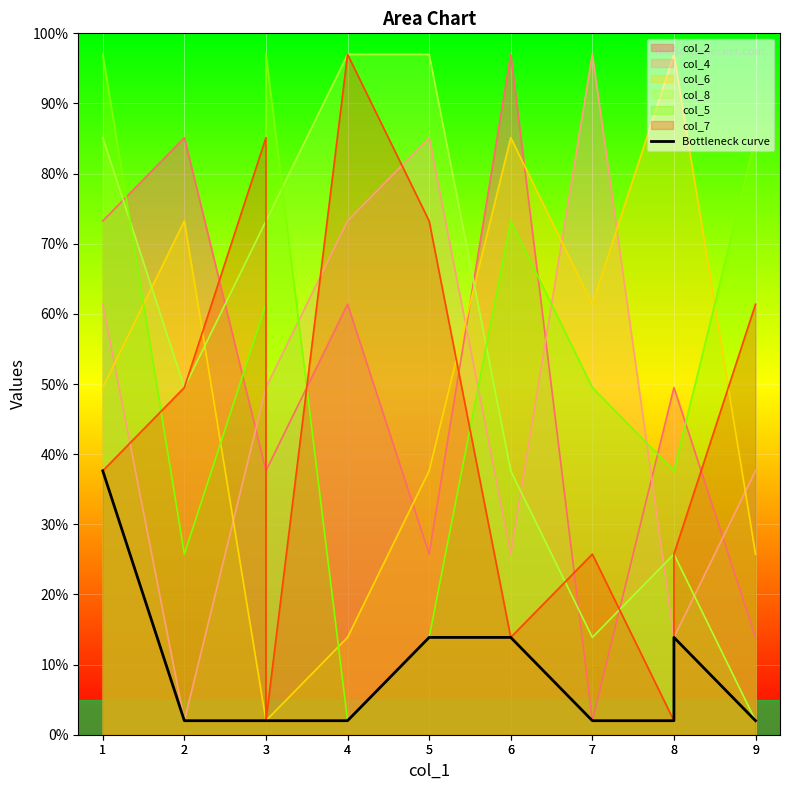

What is the sum of the values at 7 and 7?

4.0